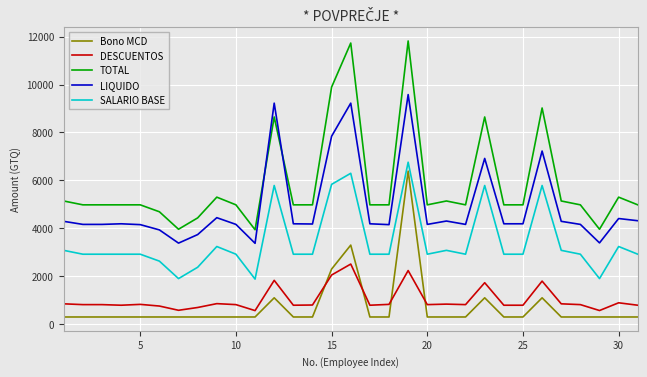

True or false: TOTAL and DESCUENTOS intersect in this chart.

False